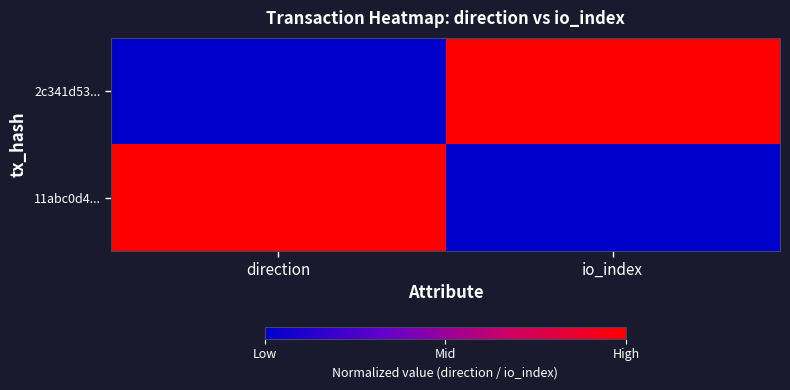

How many categories are shown in the chart?

2